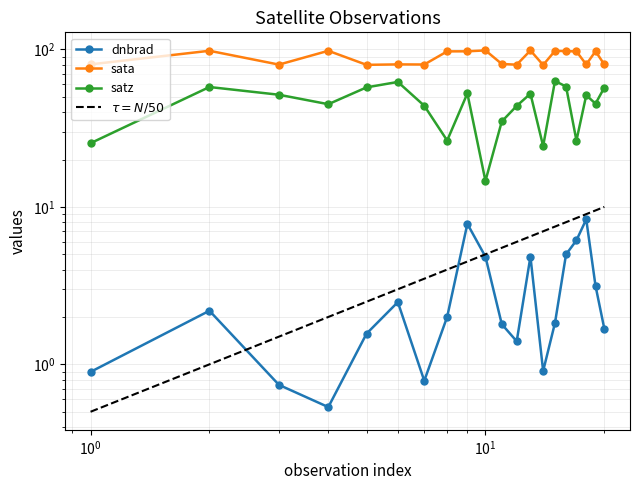

List the series in order of their overall mean, lowest first.

dnbrad, satz, sata